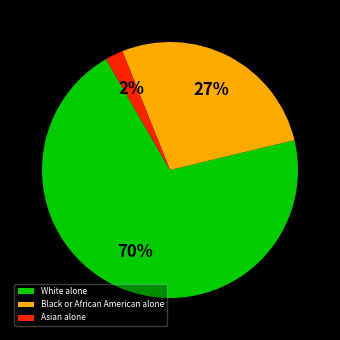

How many slices are in this pie chart?

3